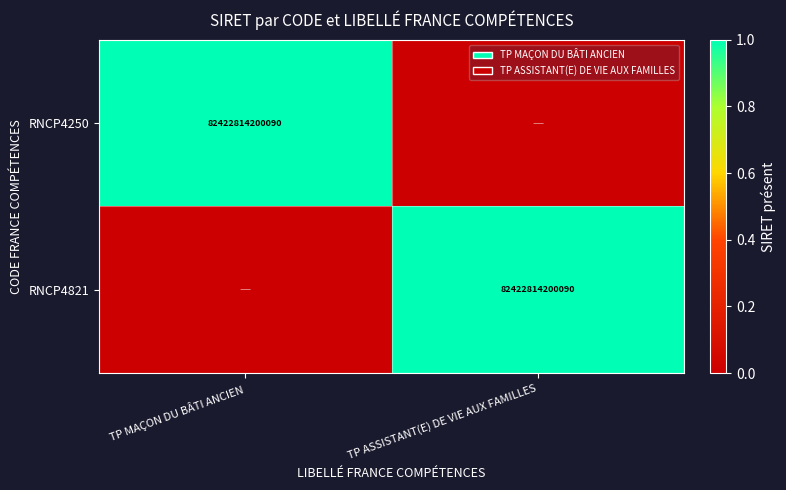

True or false: RNCP4250 has a value of 48801419377618 at TP MAÇON DU BÂTI ANCIEN.

False